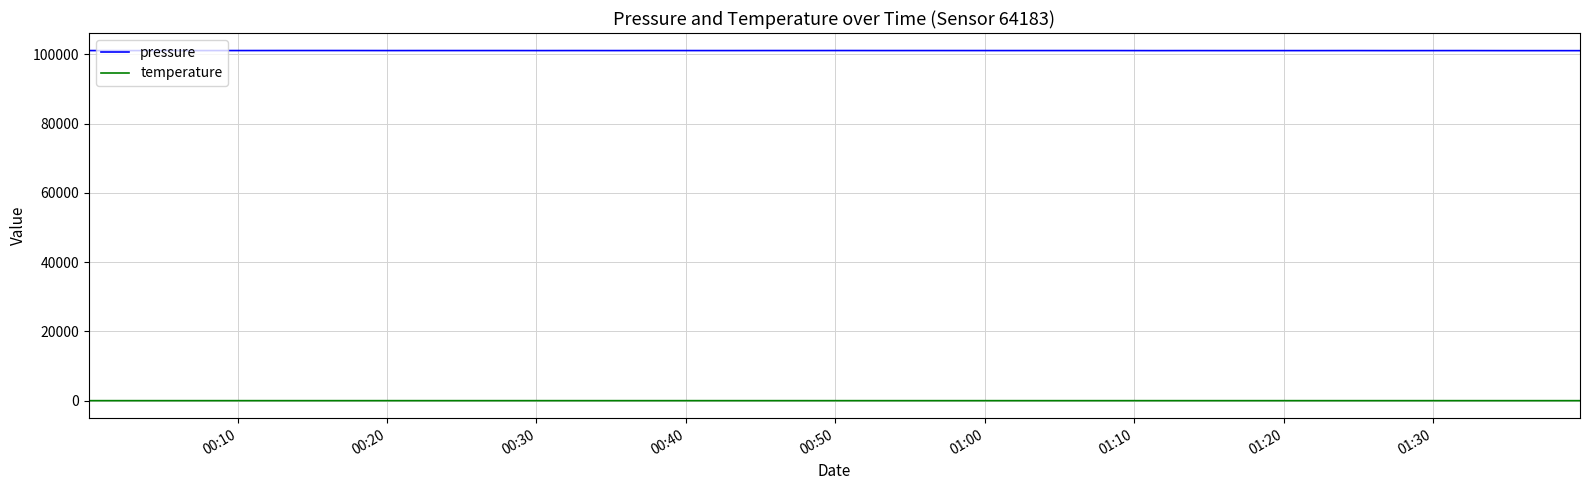

Which series has the largest total across all categories?

pressure